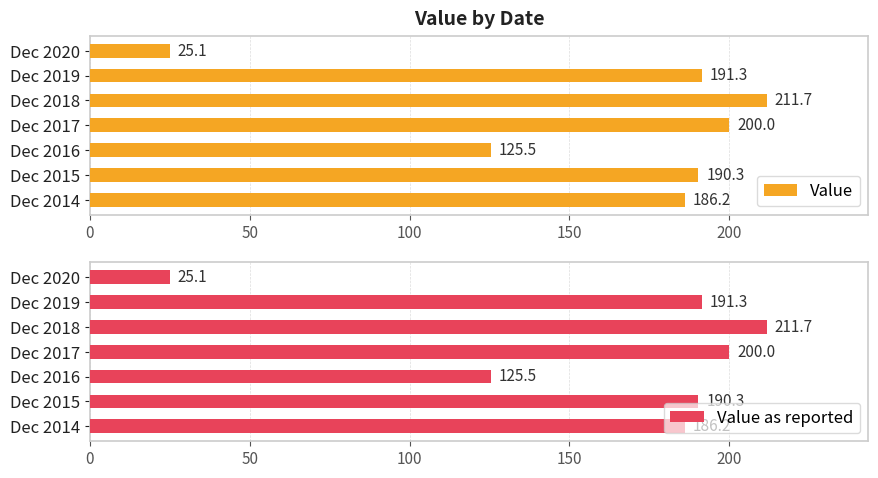

Rank the series by their maximum value, from highest to lowest.

Value, Value as reported